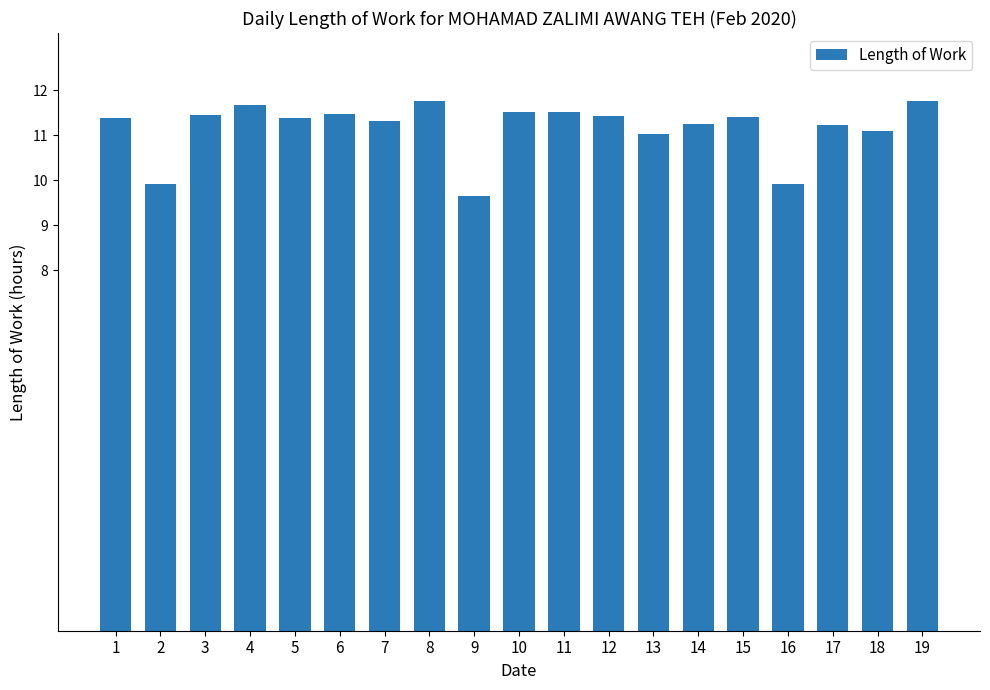

The chart shows a value of 17.1 at 14. True or false?

False